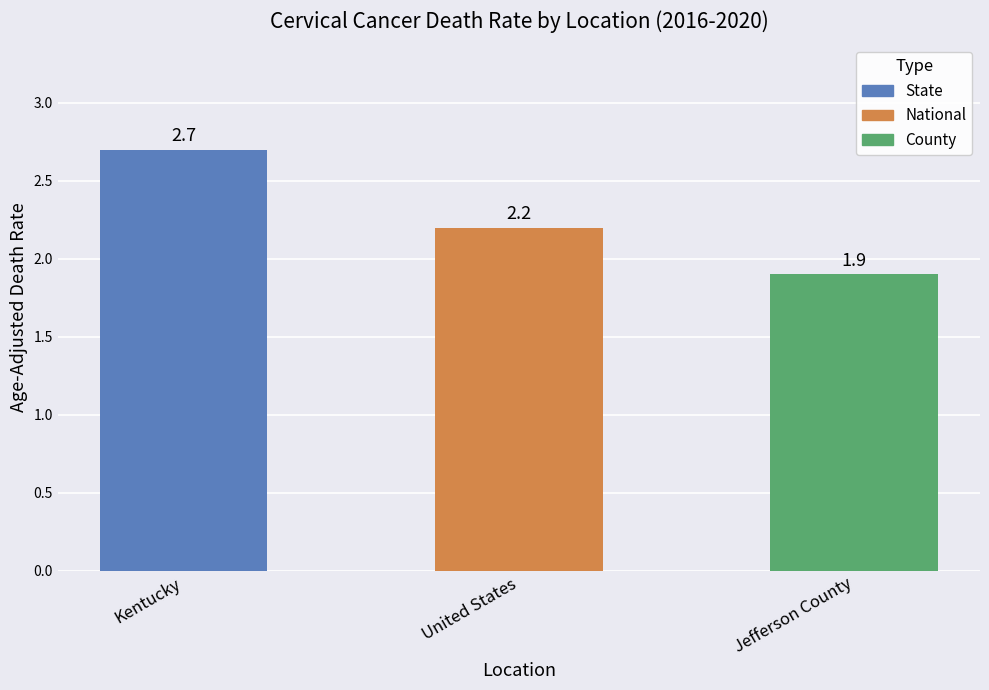

Reading left to right, transcribe all the data shown in this chart.

Kentucky=2.7	United States=2.2	Jefferson County=1.9